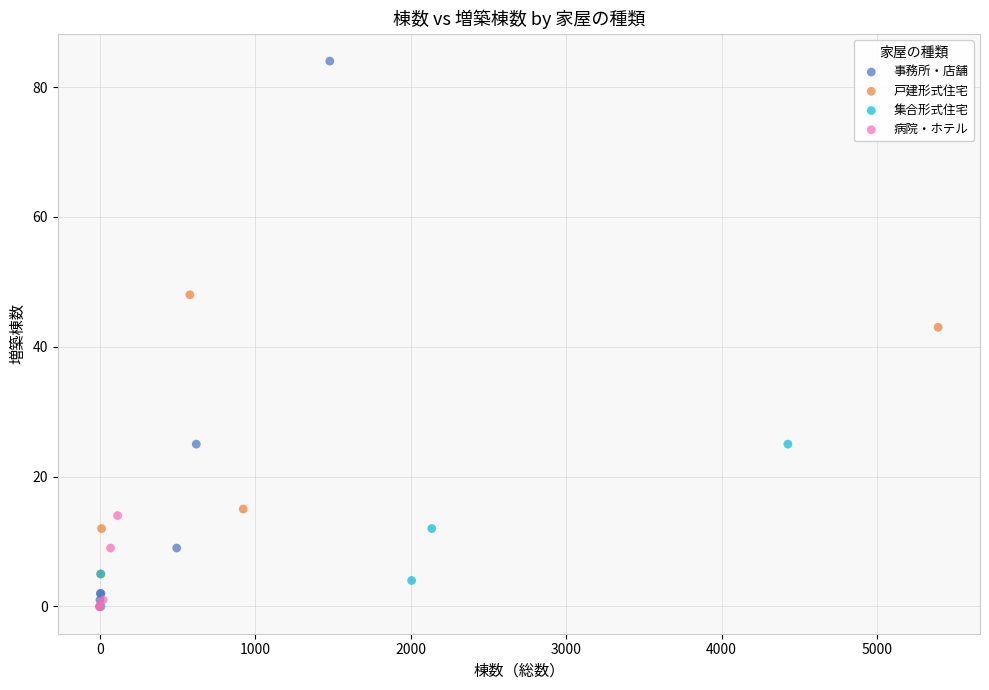

Which series has the widest spread of Y values?

事務所・店舗